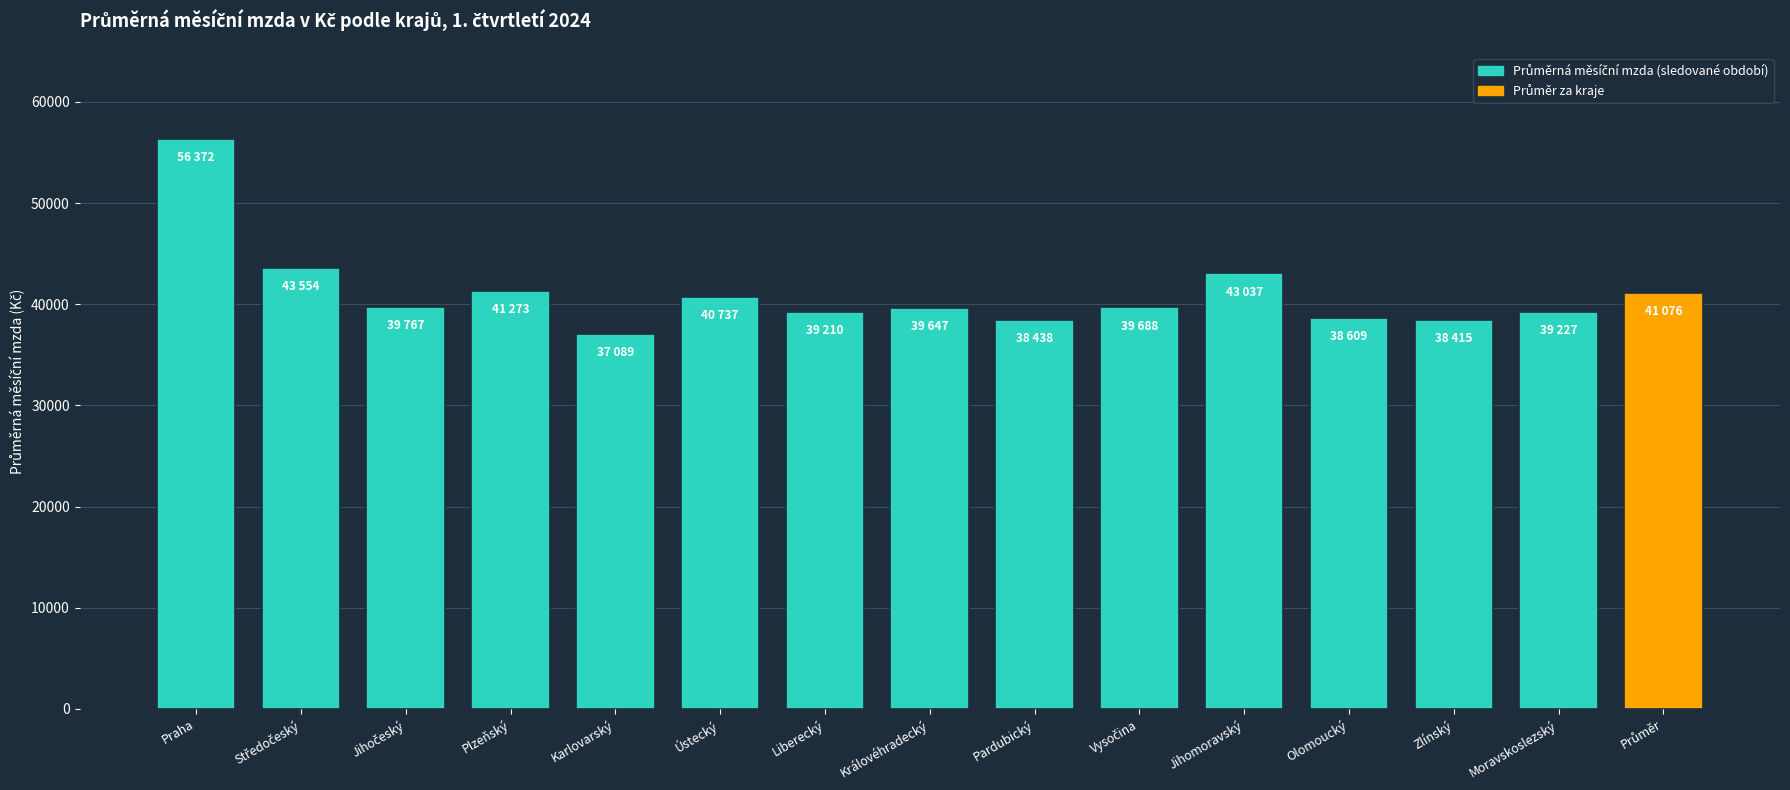

What is the value of the 4th bar from the left?

41272.9